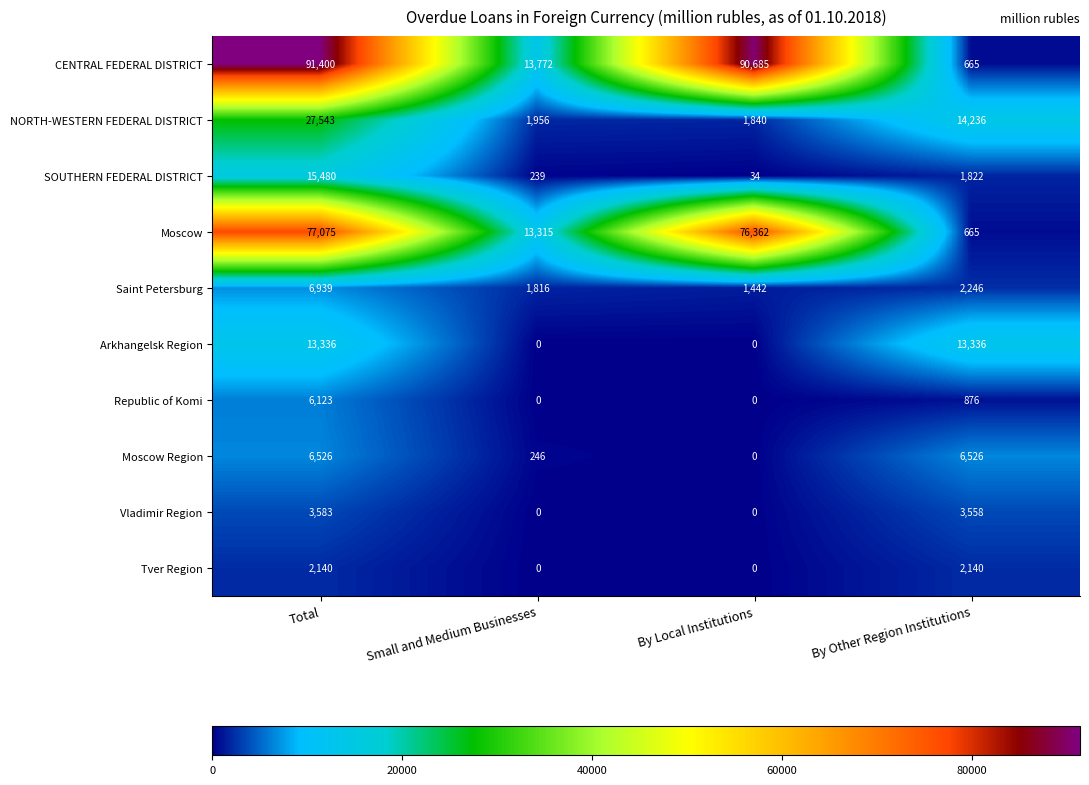

Count the Arkhangelsk Region values in the range 0 to 13336.

4